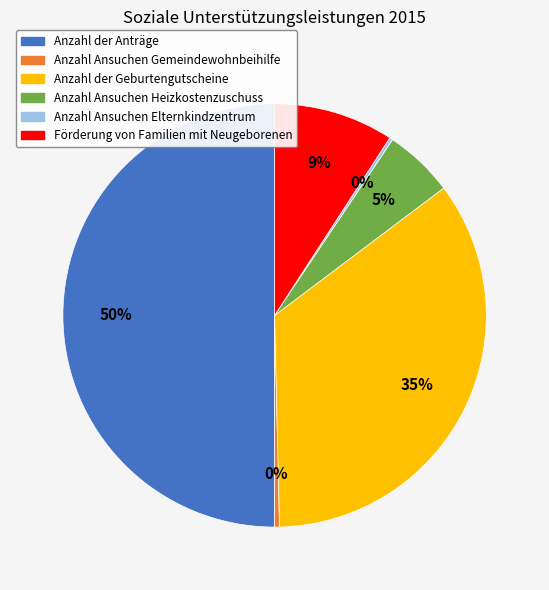

Does Anzahl der Geburtengutscheine account for over 50% of the chart?

No